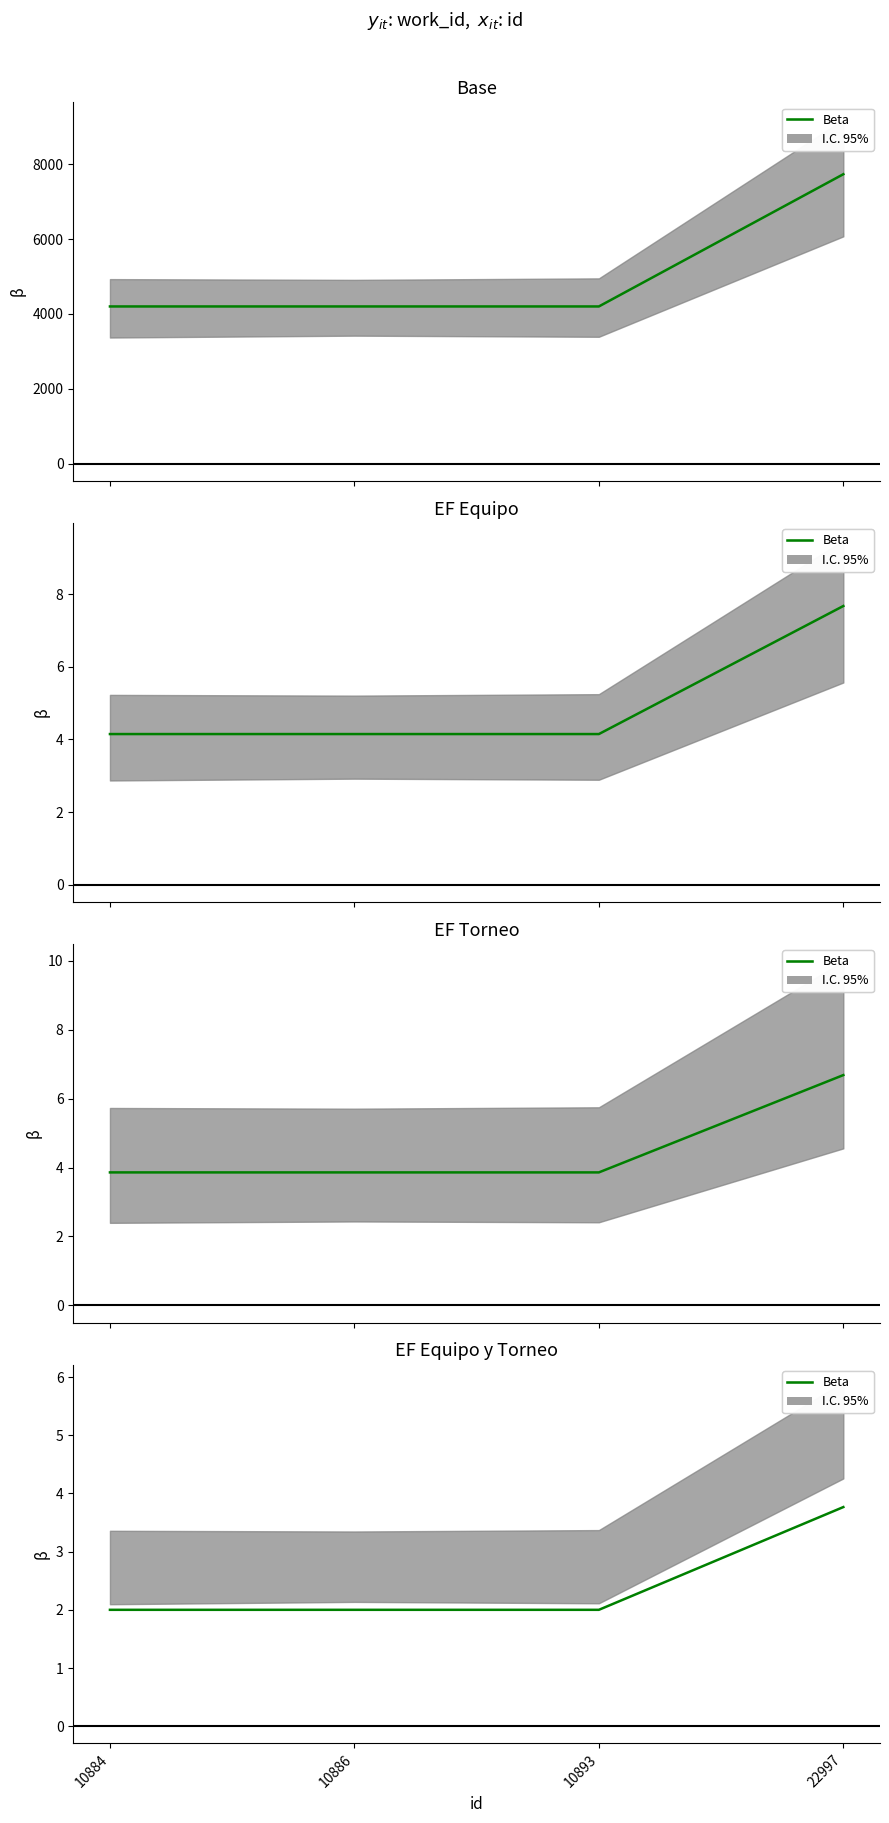

Rank the categories by value from highest to lowest.

22997, 10884, 10886, 10893